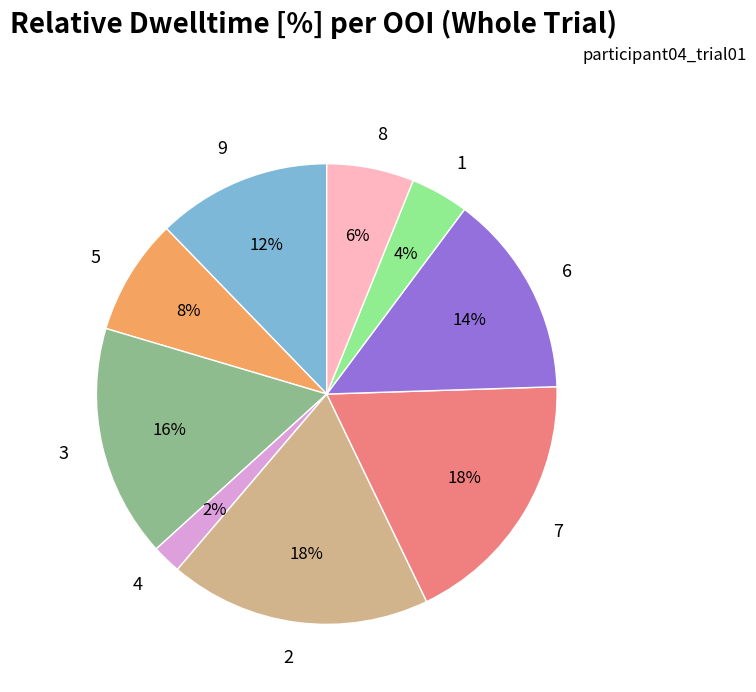

Count the number of slices in the pie.

9